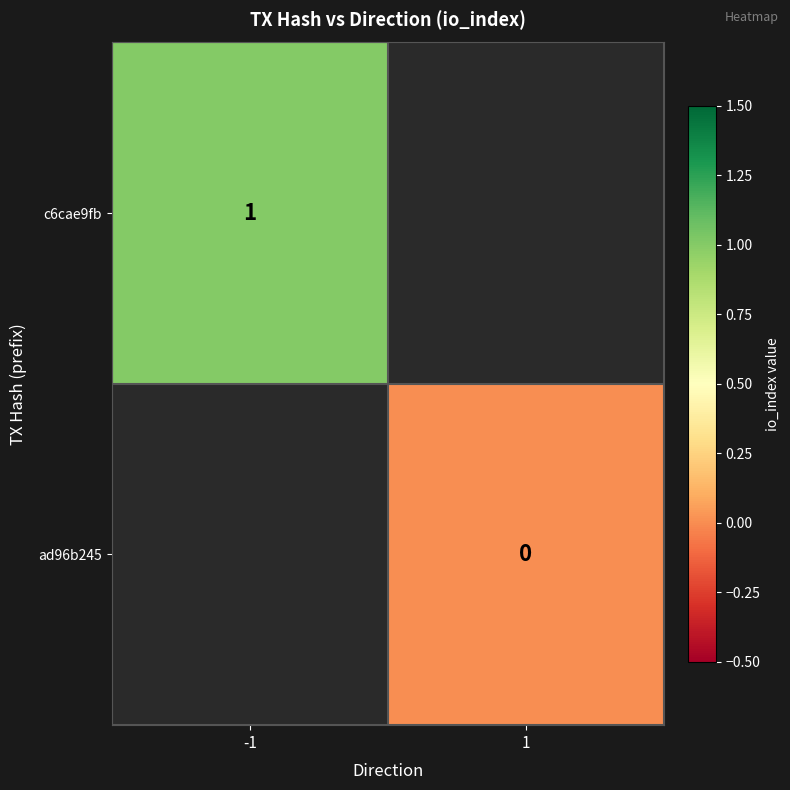

The value of c6cae9fb at -1 is 0. True or false?

False